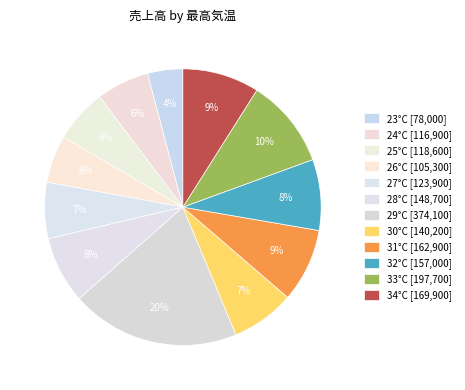

Is there a majority slice in this chart?

No